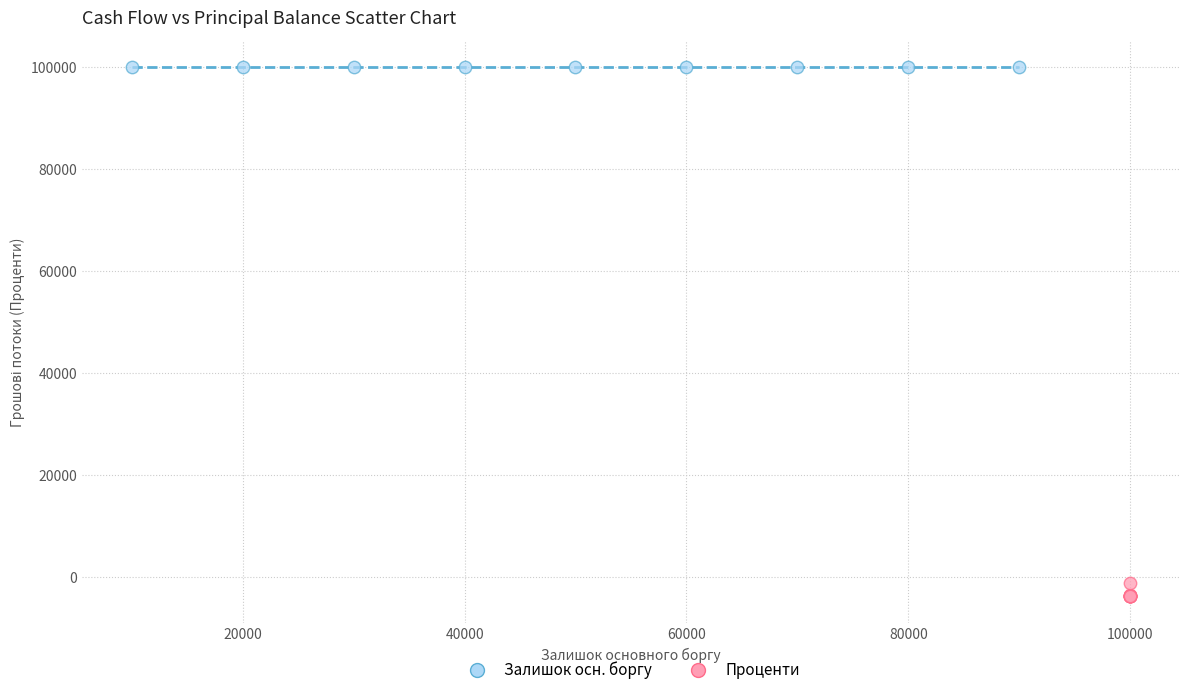

Which series contains the lowest Y value?

Проценти